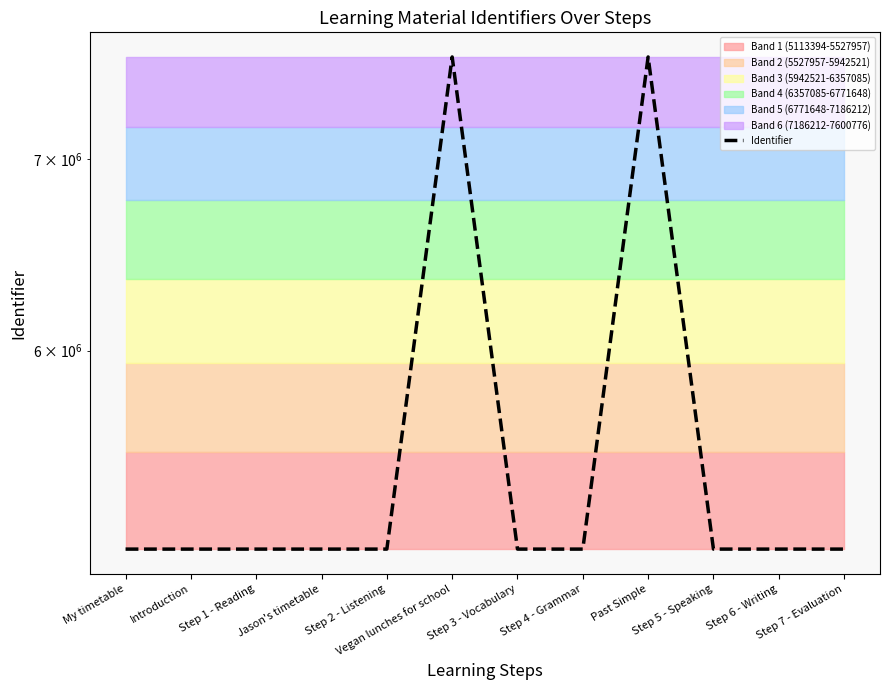

At which label does the data first exceed 5113407?

Vegan lunches for school